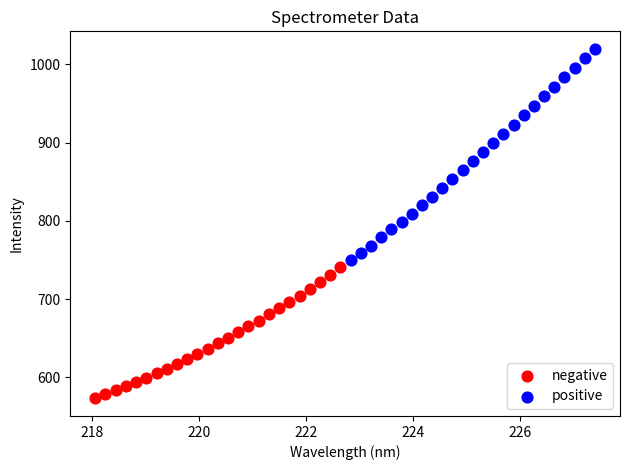

Which series reaches the minimum Y coordinate?

negative